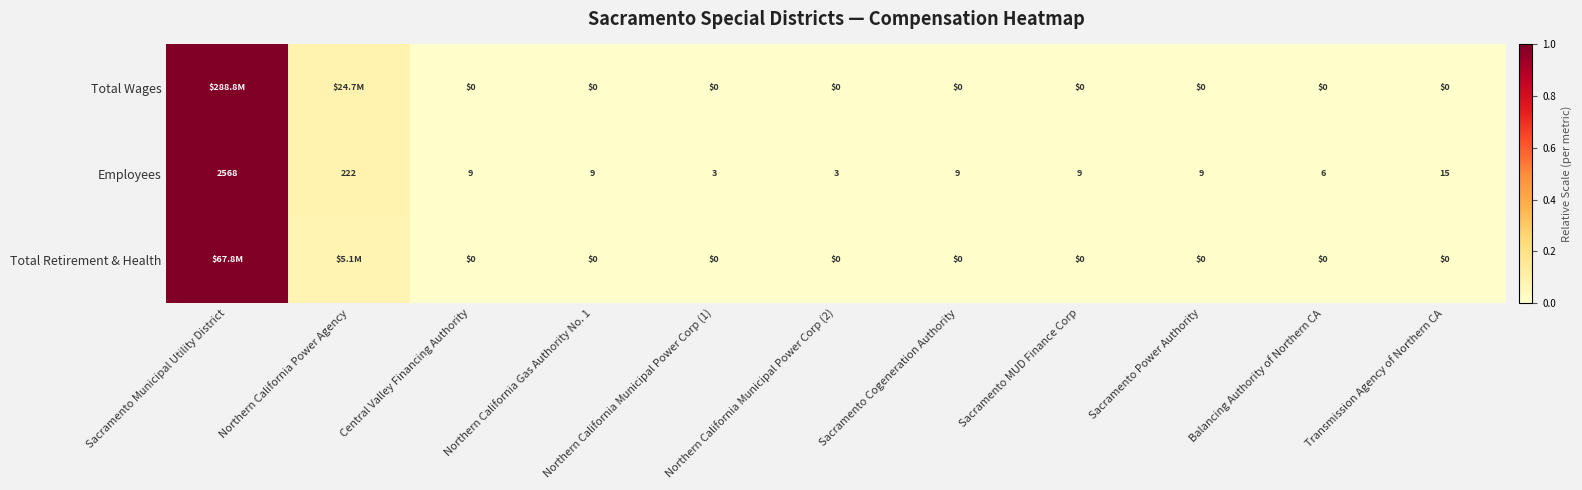

At which category is the sum across all series the highest?

Sacramento Municipal Utility District